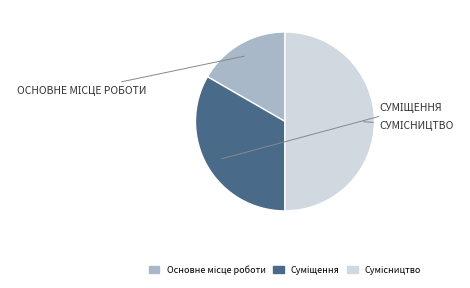

How many segments does this pie chart have?

3